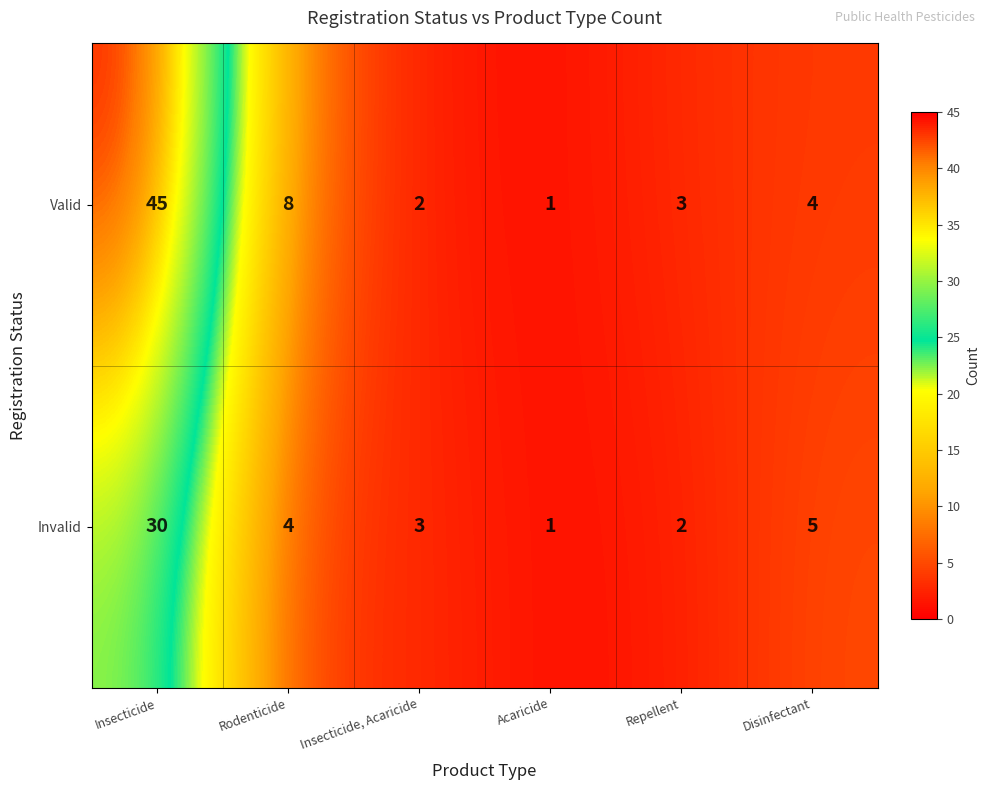

At how many categories does at least one series exceed 20?

1